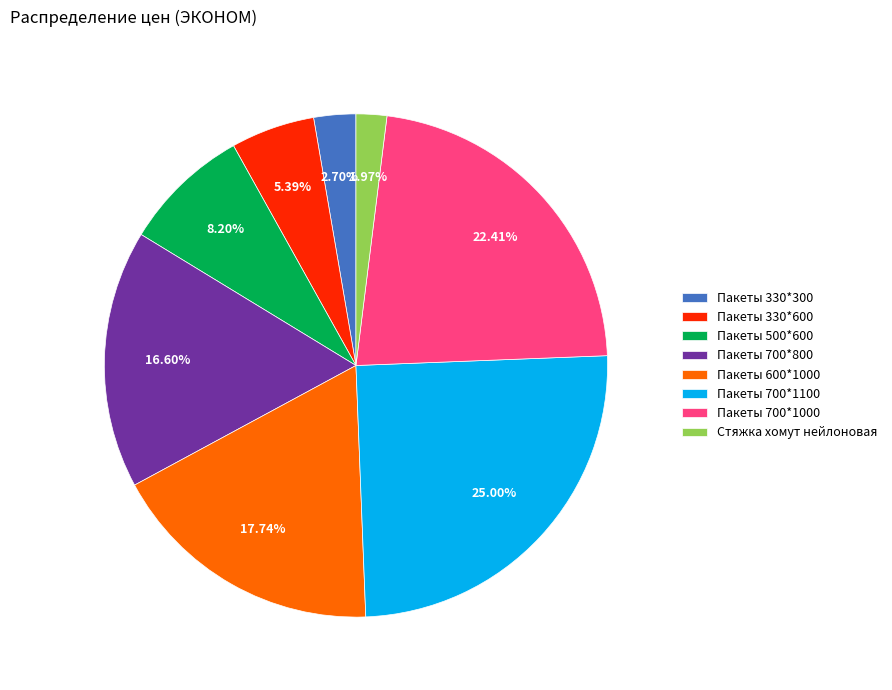

The Пакеты 330*600 slice represents 14% of the pie. True or false?

False